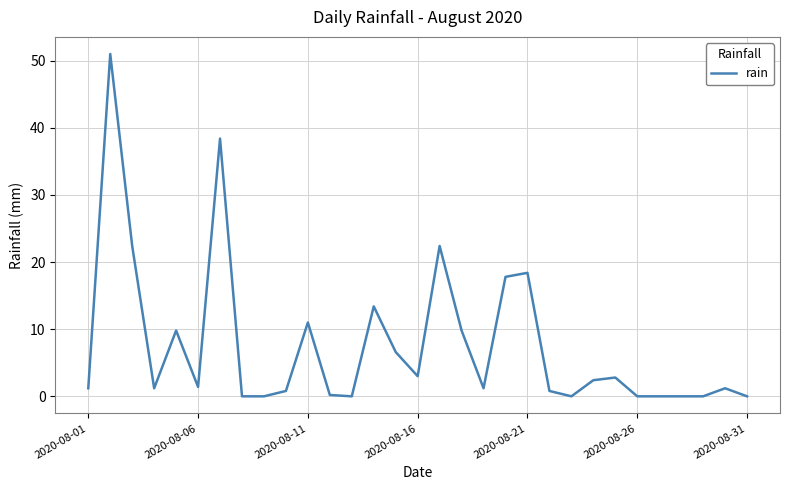

What is the maximum value shown in the chart?

51.0